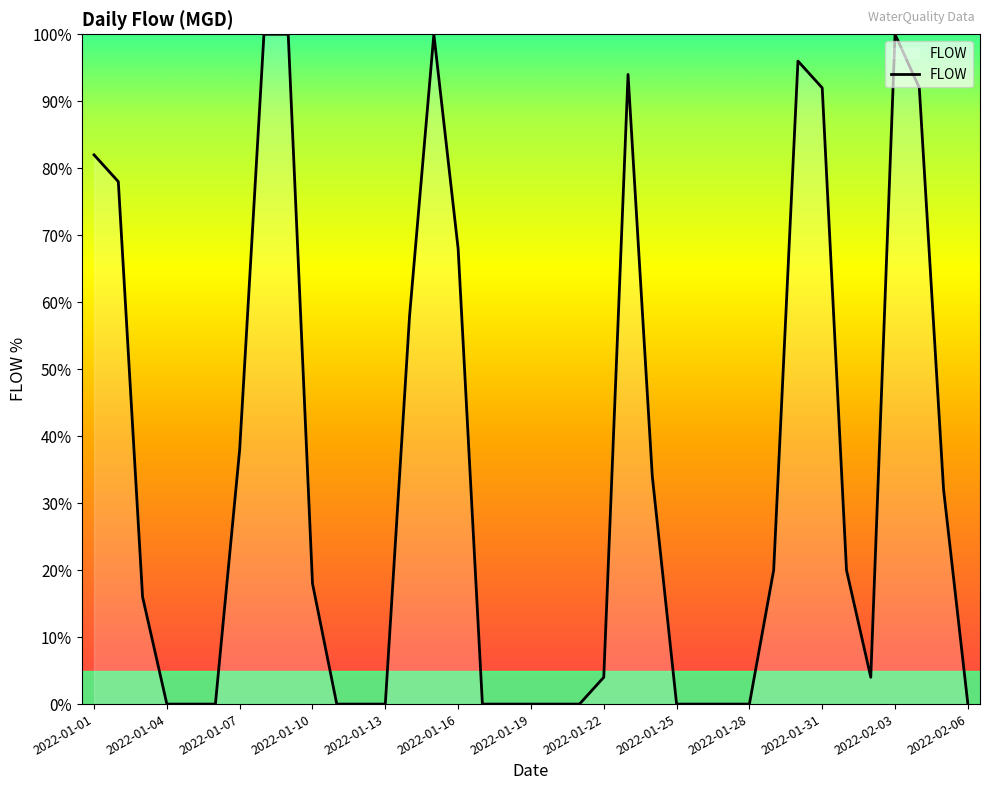

How many lines are shown in the chart?

1